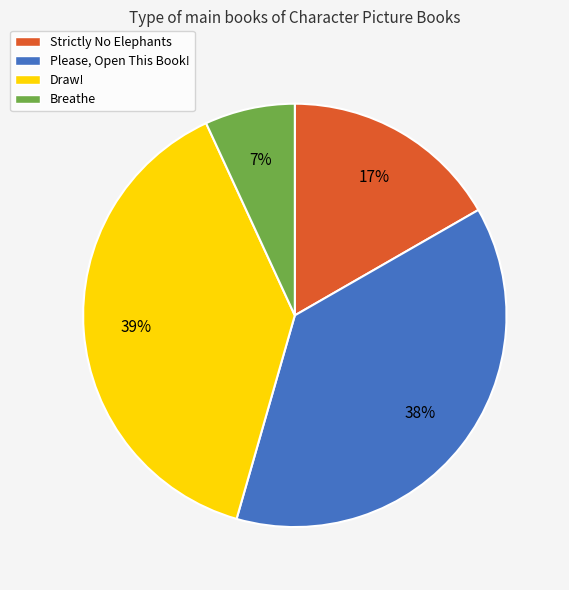

How many slices are in this pie chart?

4